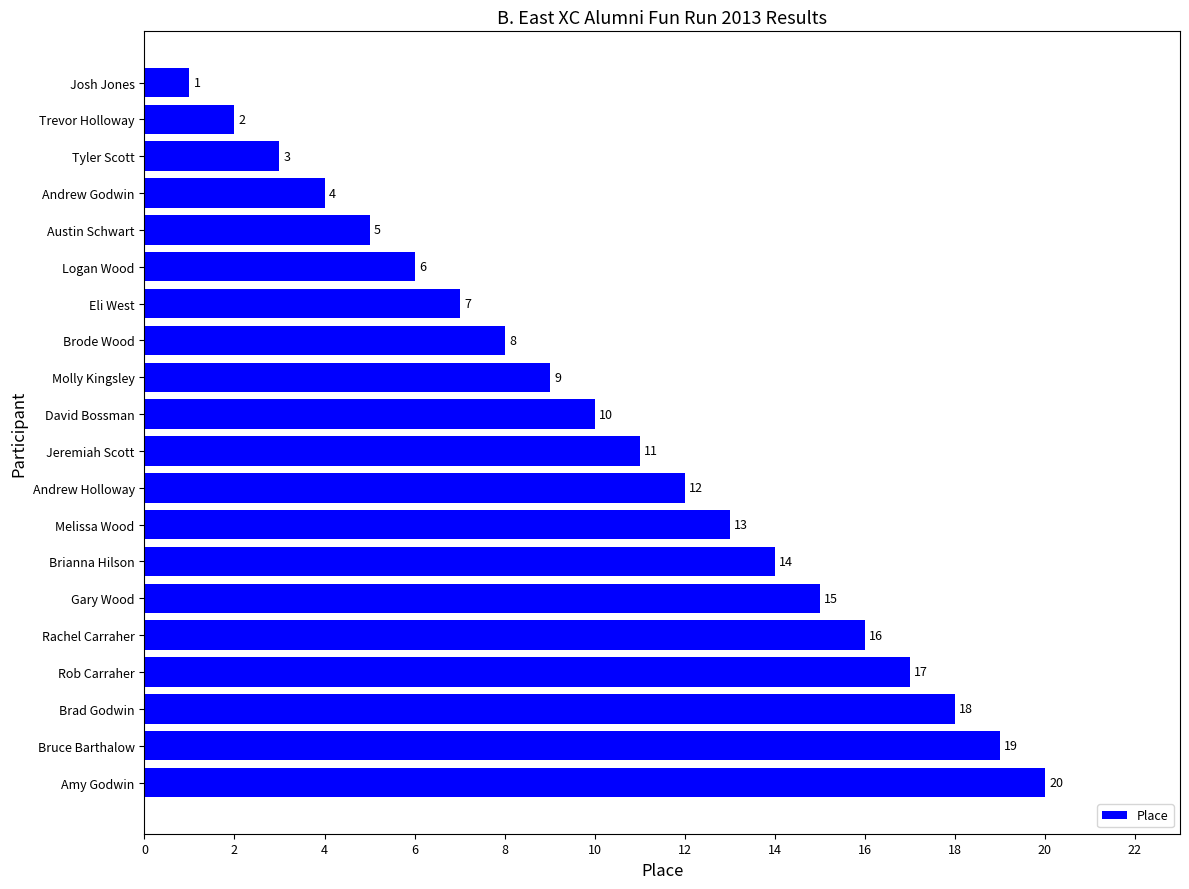

What is the difference between the maximum and minimum values?

19